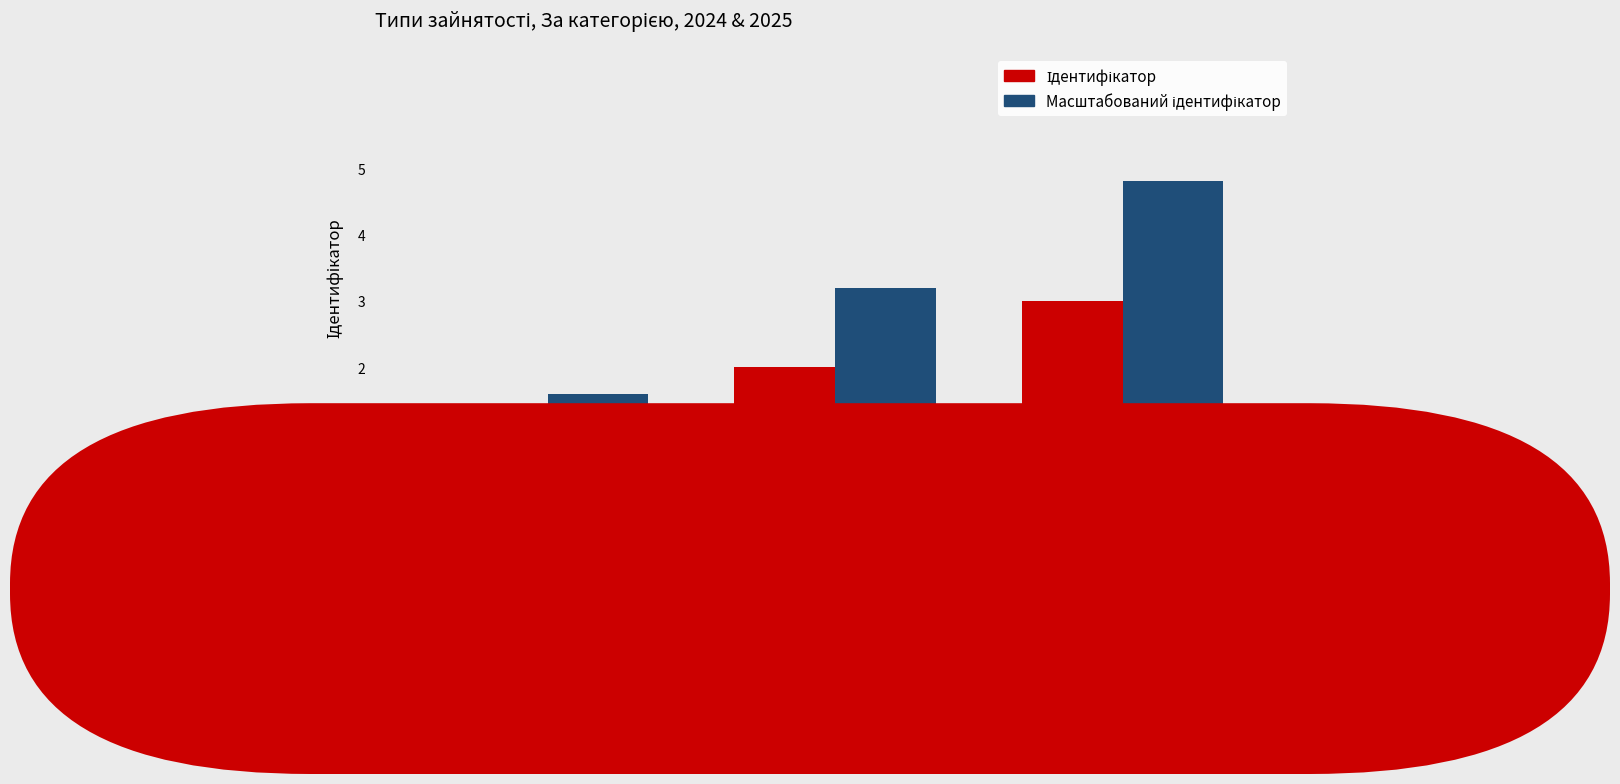

Reading left to right, transcribe all the data shown in this chart.

Ідентифікатор: Основне
місце
роботи=1.0	Суміщення=2.0	Сумісництво=3.0
Масштабований ідентифікатор: Основне
місце
роботи=1.6	Суміщення=3.2	Сумісництво=4.8